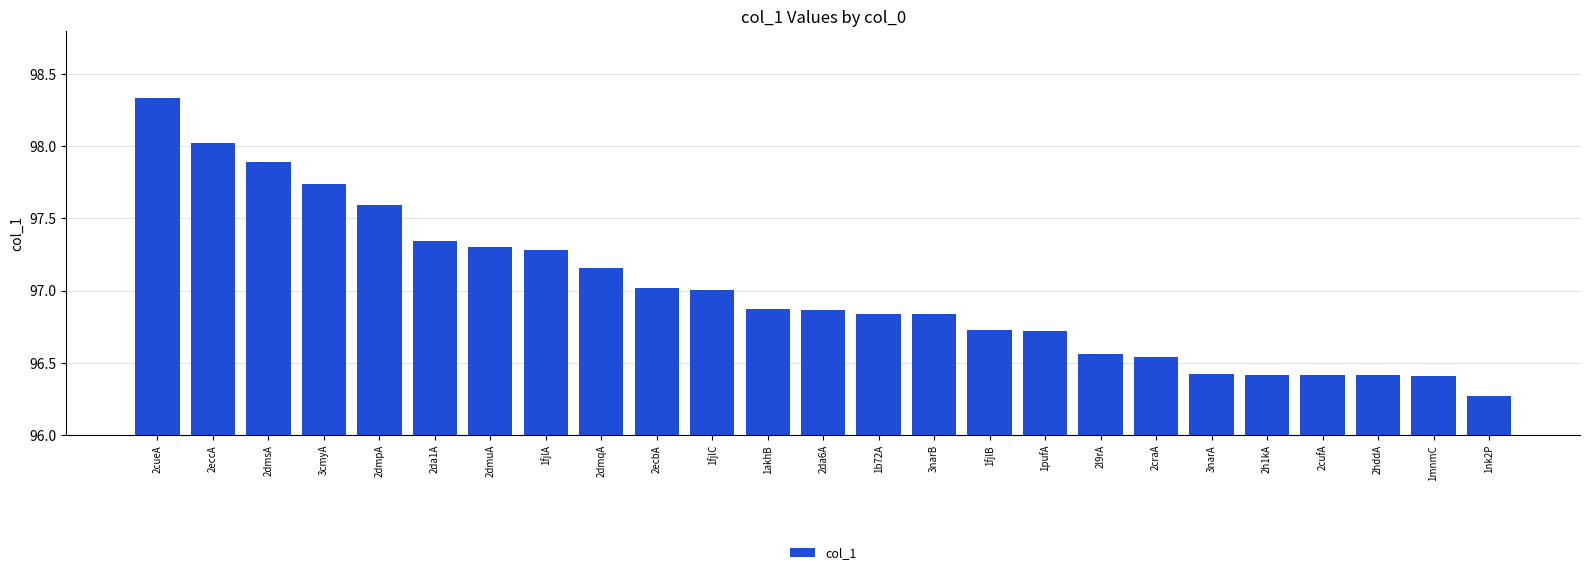

What is the label of the 20th bar from the right?

2da1A